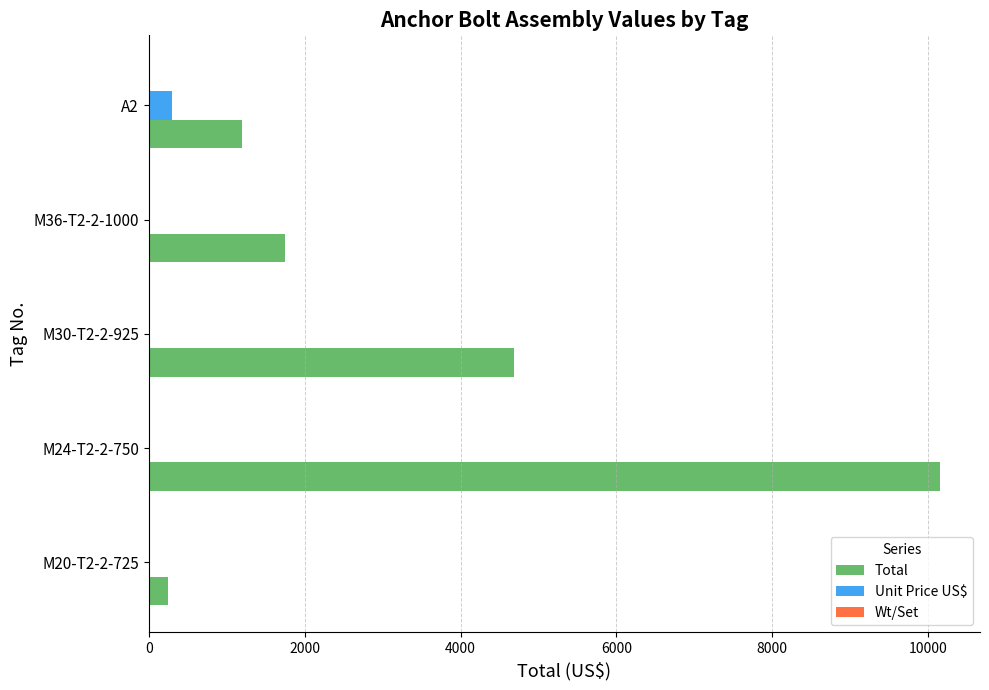

True or false: Total has a value of 905.6 at M36-T2-2-1000.

False